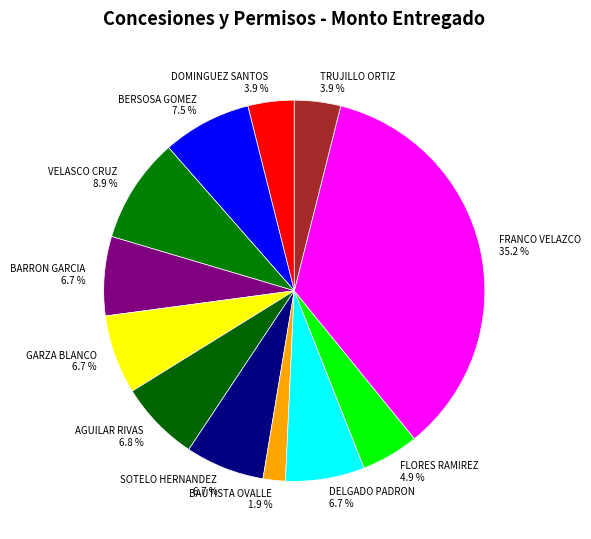

Is FLORES RAMIREZ the majority of the pie?

No